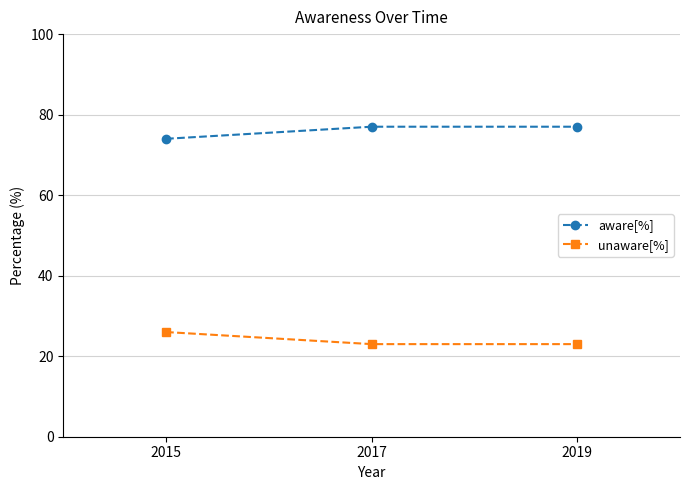

List the series in order of their overall mean, lowest first.

unaware[%], aware[%]